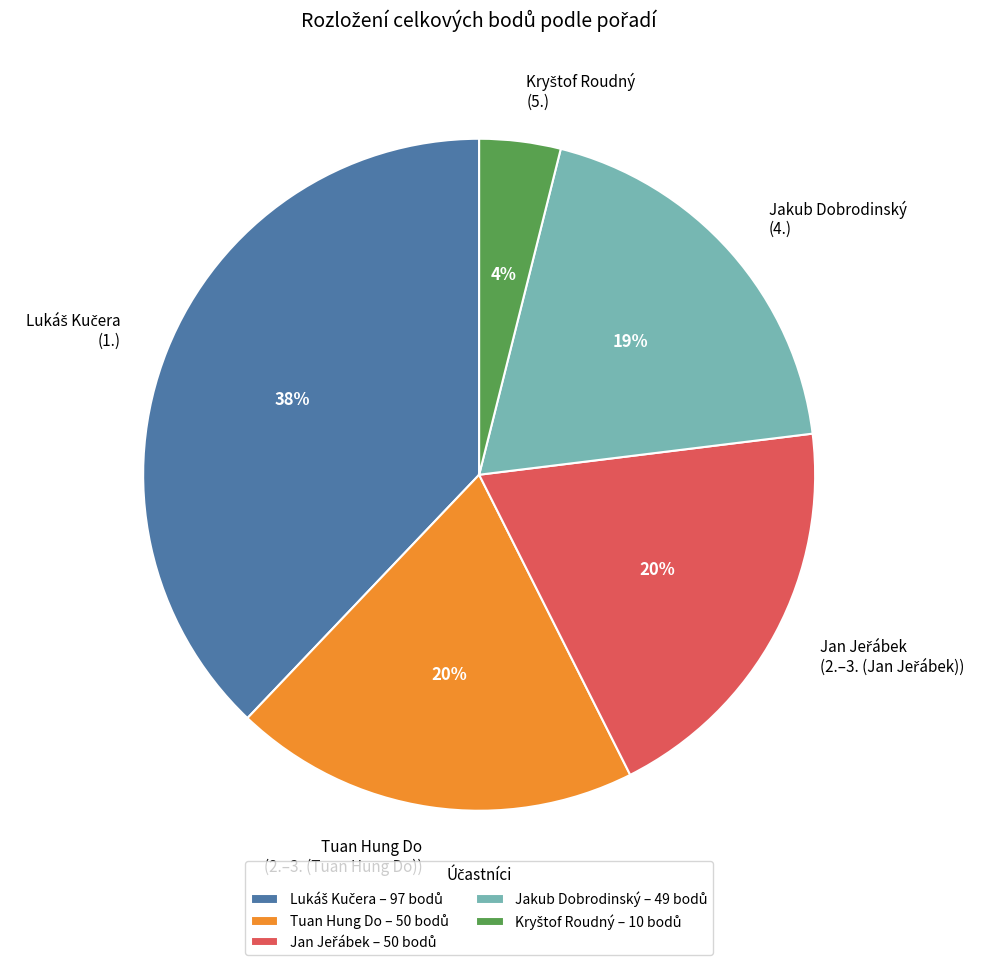

To the nearest percent, what is the average slice percentage?

20%